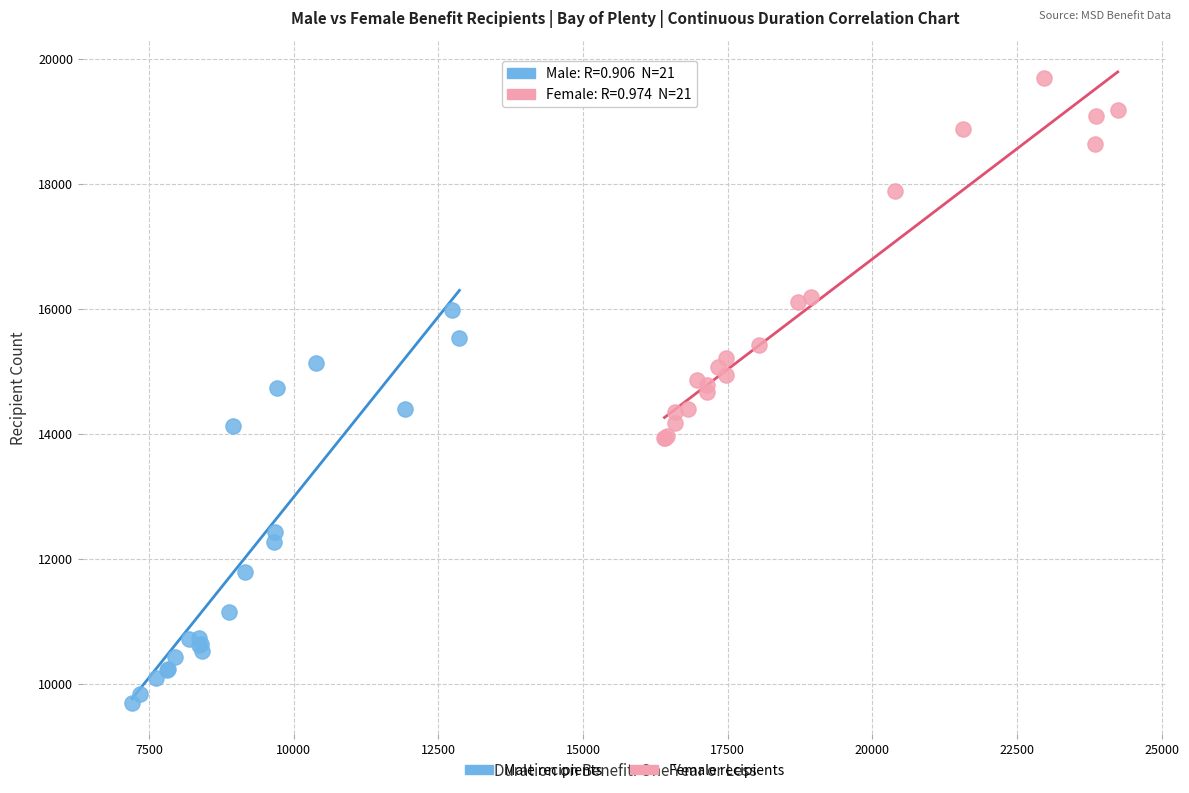

What are all the series names shown in the legend?

Male recipients, Female recipients